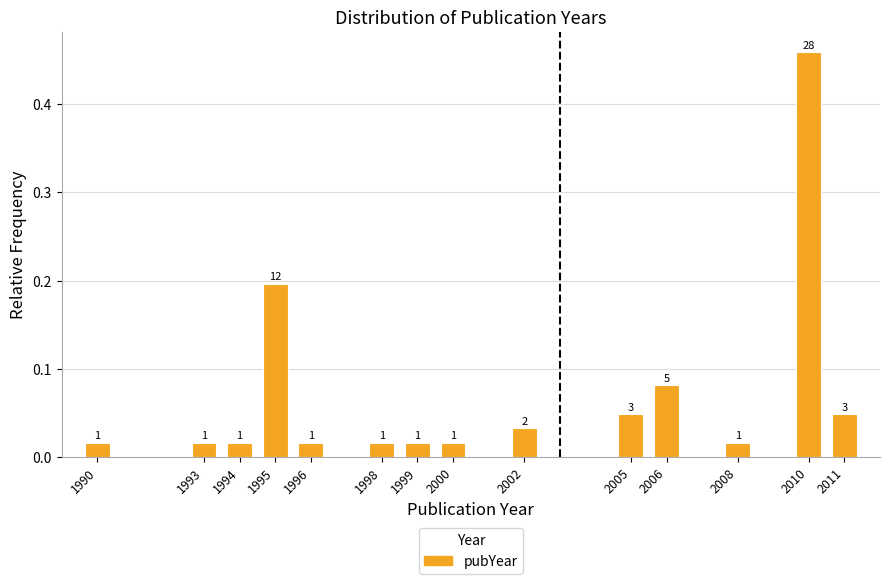

How many bars are there in total?

14